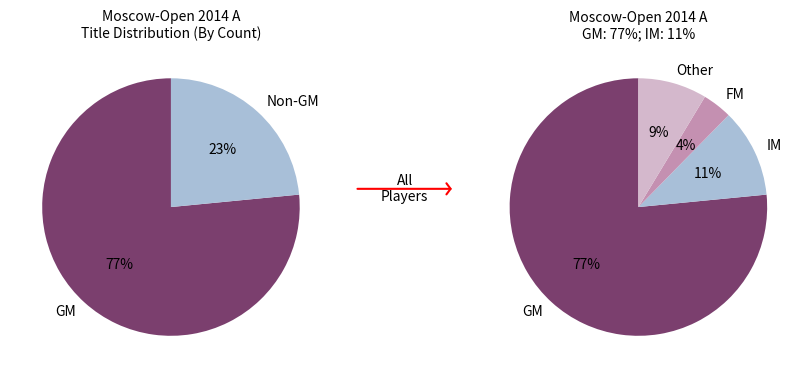

Approximately how many times larger is the value at Other compared to IM?

0.8